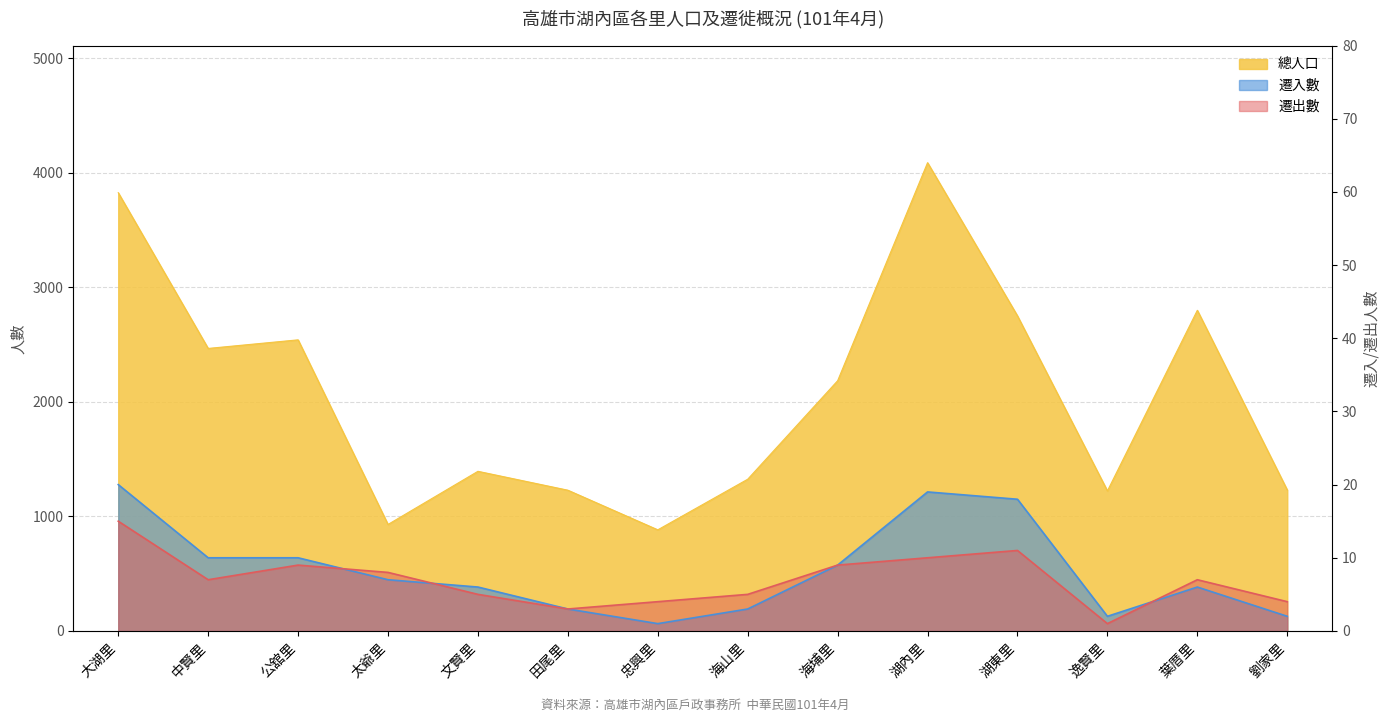

Reading left to right, transcribe all the data shown in this chart.

總人口: 大湖里=3827	中賢里=2467	公舘里=2542	太爺里=930	文賢里=1394	田尾里=1229	忠興里=883	海山里=1325	海埔里=2185	湖內里=4089	湖東里=2751	逸賢里=1223	葉厝里=2800	劉家里=1231
遷入數: 大湖里=20	中賢里=10	公舘里=10	太爺里=7	文賢里=6	田尾里=3	忠興里=1	海山里=3	海埔里=9	湖內里=19	湖東里=18	逸賢里=2	葉厝里=6	劉家里=2
遷出數: 大湖里=15	中賢里=7	公舘里=9	太爺里=8	文賢里=5	田尾里=3	忠興里=4	海山里=5	海埔里=9	湖內里=10	湖東里=11	逸賢里=1	葉厝里=7	劉家里=4